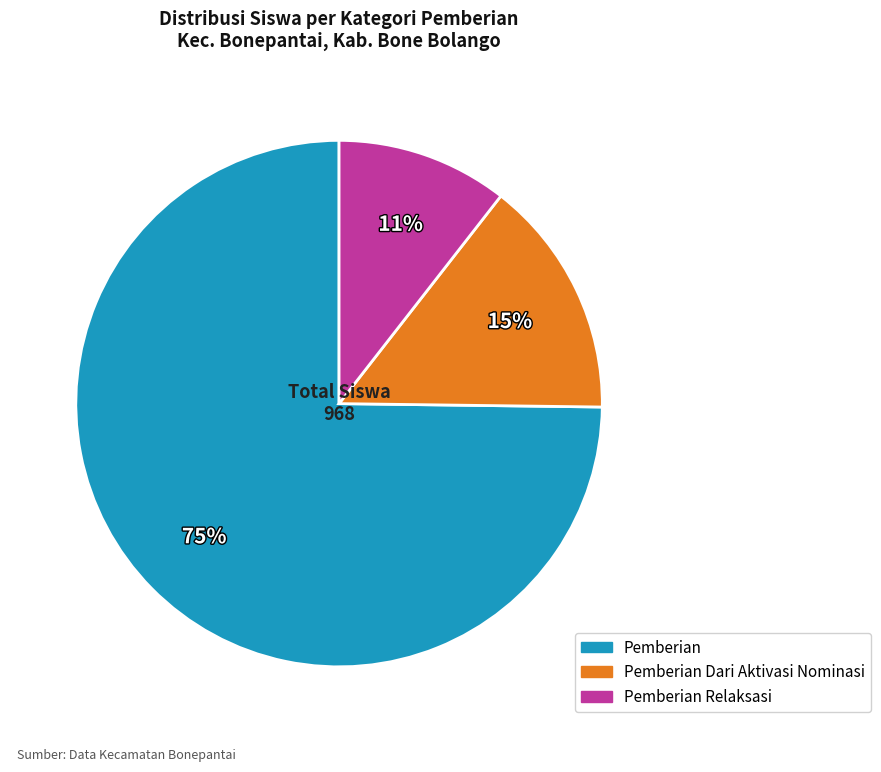

Combined, do Pemberian Dari Aktivasi Nominasi and Pemberian Relaksasi account for over 50%?

No